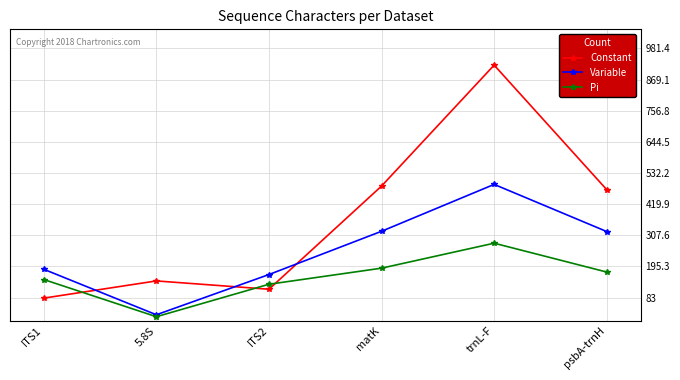

Between which two adjacent categories do Constant and Pi first intersect?

ITS1 and 5.8S